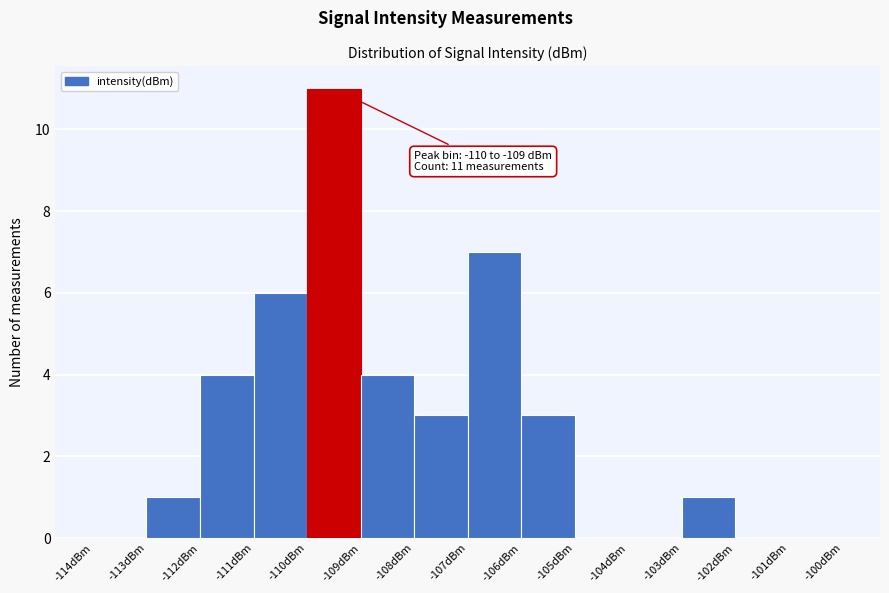

Over which range of the x-axis is the bar tallest?

-110 to -109